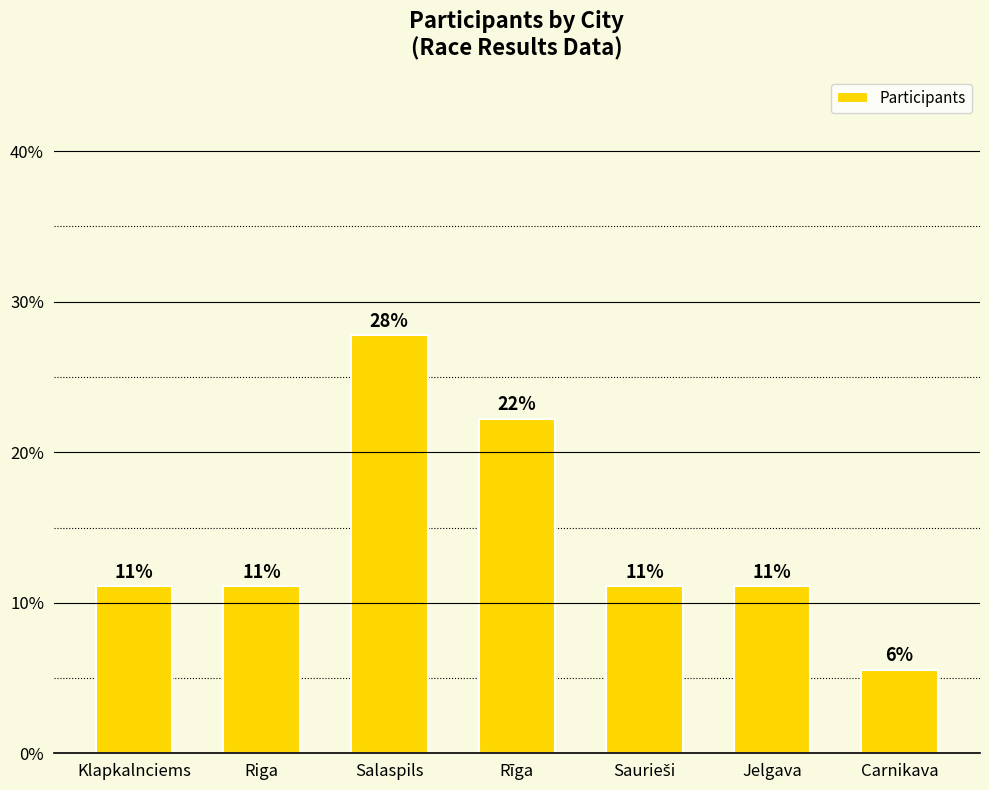

What is the label of the 1st bar from the right?

Carnikava